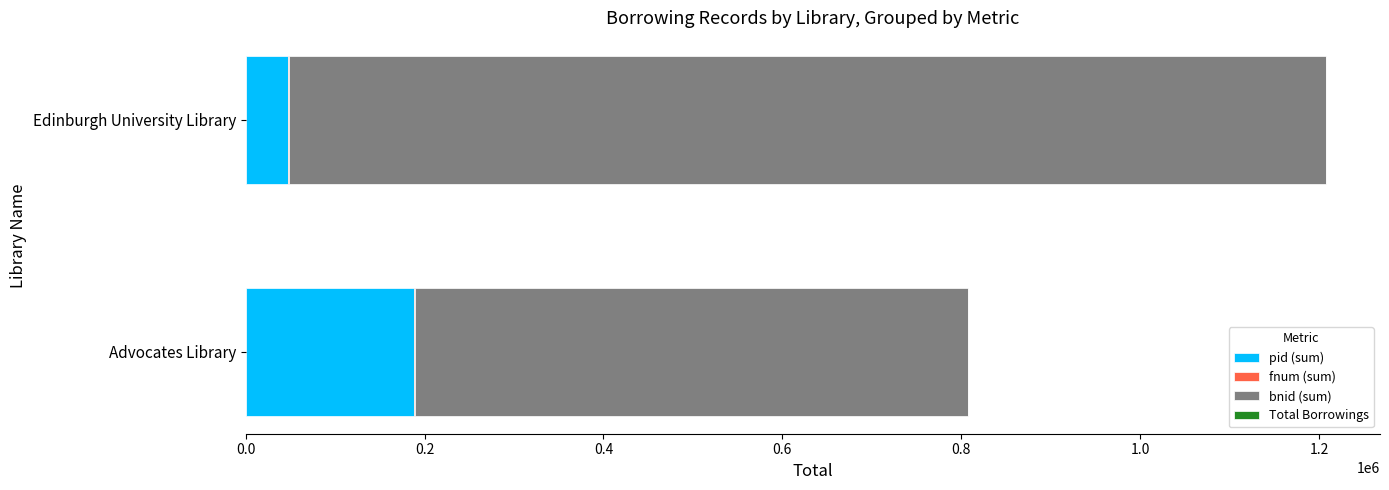

What is the highest value of the pid (sum) series?

188729